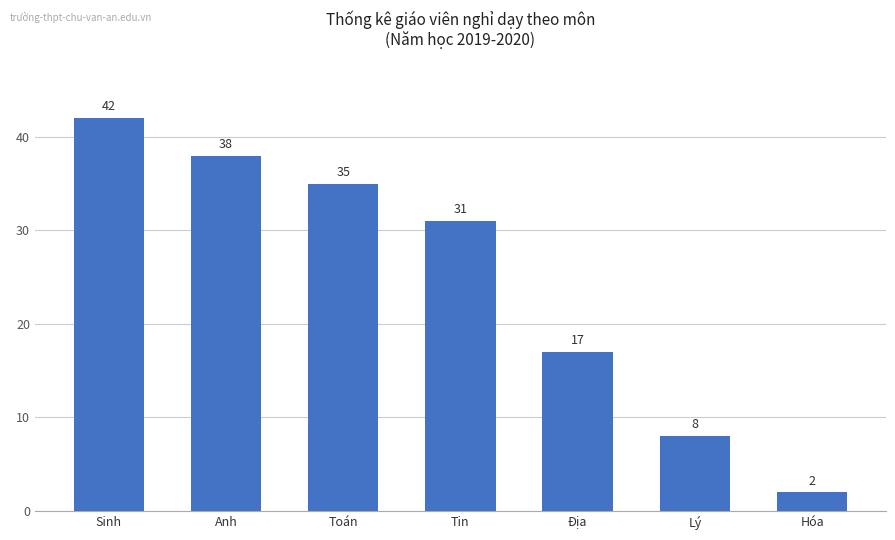

Reading left to right, extract all data points from this chart.

Sinh=42	Anh=38	Toán=35	Tin=31	Địa=17	Lý=8	Hóa=2